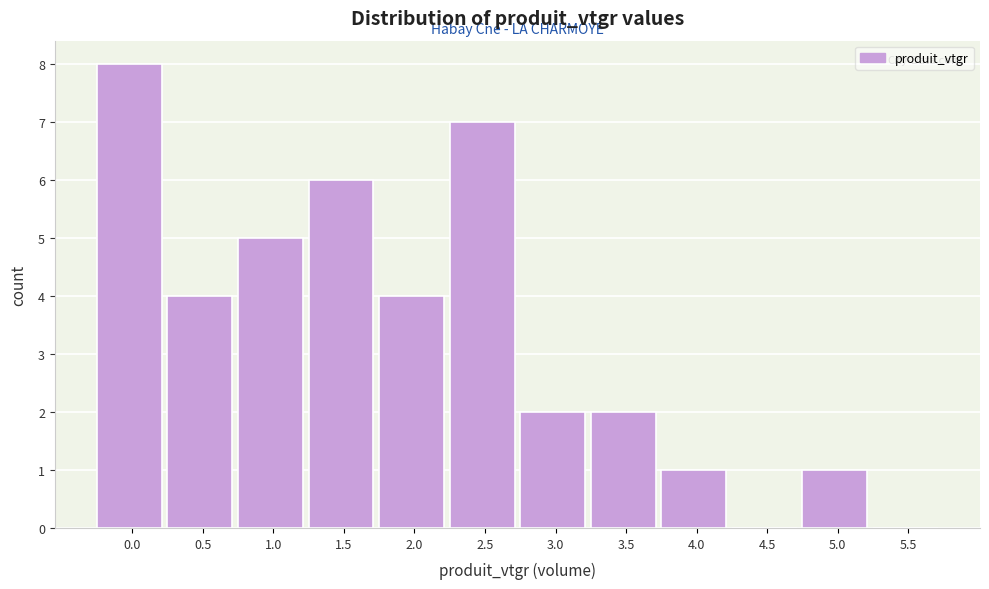

Reading right to left, list all the values displayed in this chart.

5.5=0	5.0=1	4.5=0	4.0=1	3.5=2	3.0=2	2.5=7	2.0=4	1.5=6	1.0=5	0.5=4	0.0=8